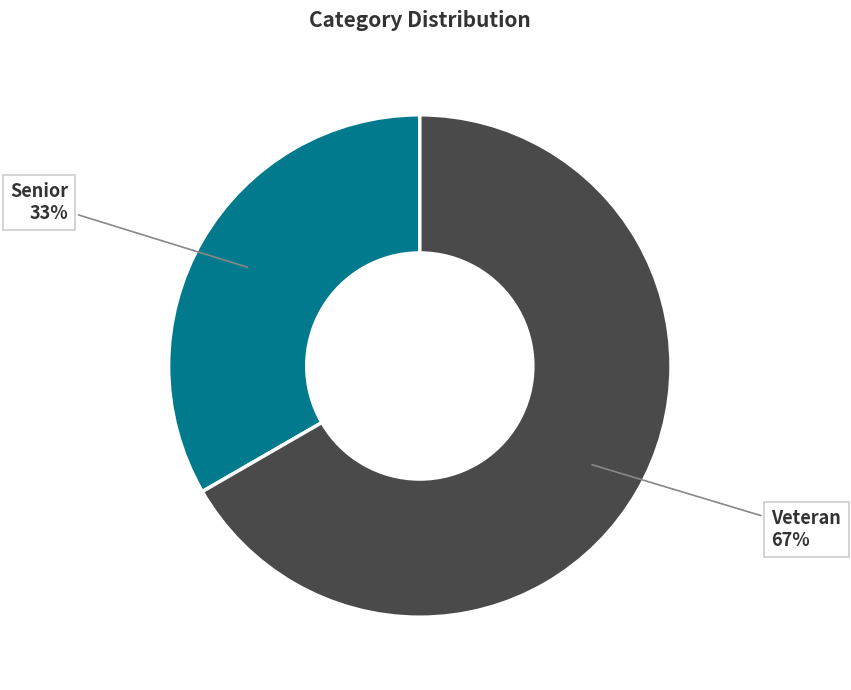

To the nearest percent, what is the average slice percentage?

50%